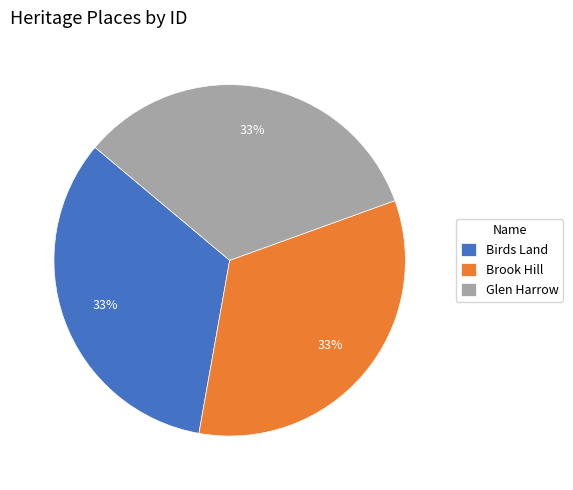

Is Birds Land the majority of the pie?

No